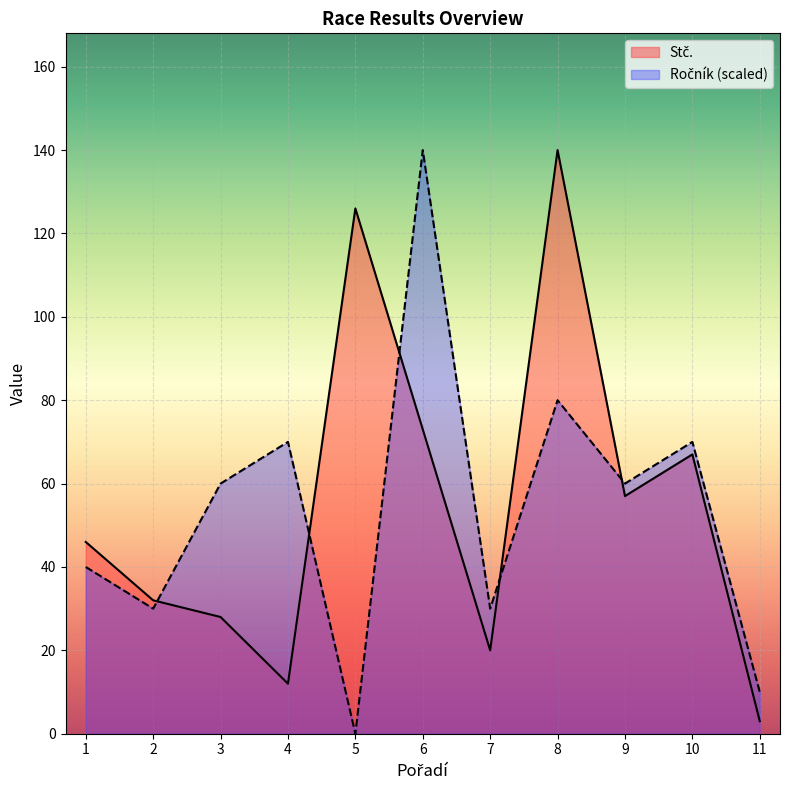

What value does the Stč. series have at 9, to the nearest 5?

55